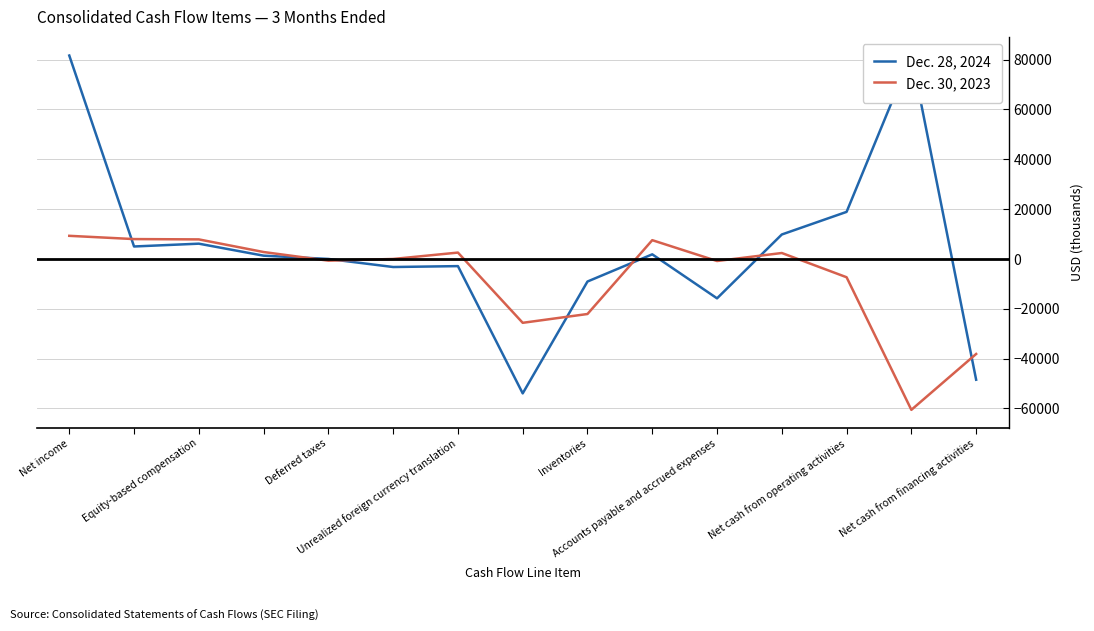

How many values in the Dec. 30, 2023 series exceed 0?

7